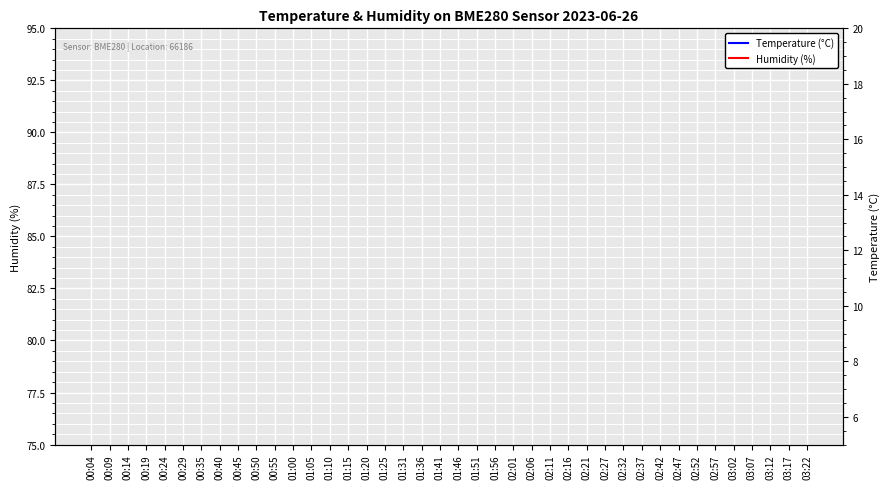

How many lines are shown in the chart?

2